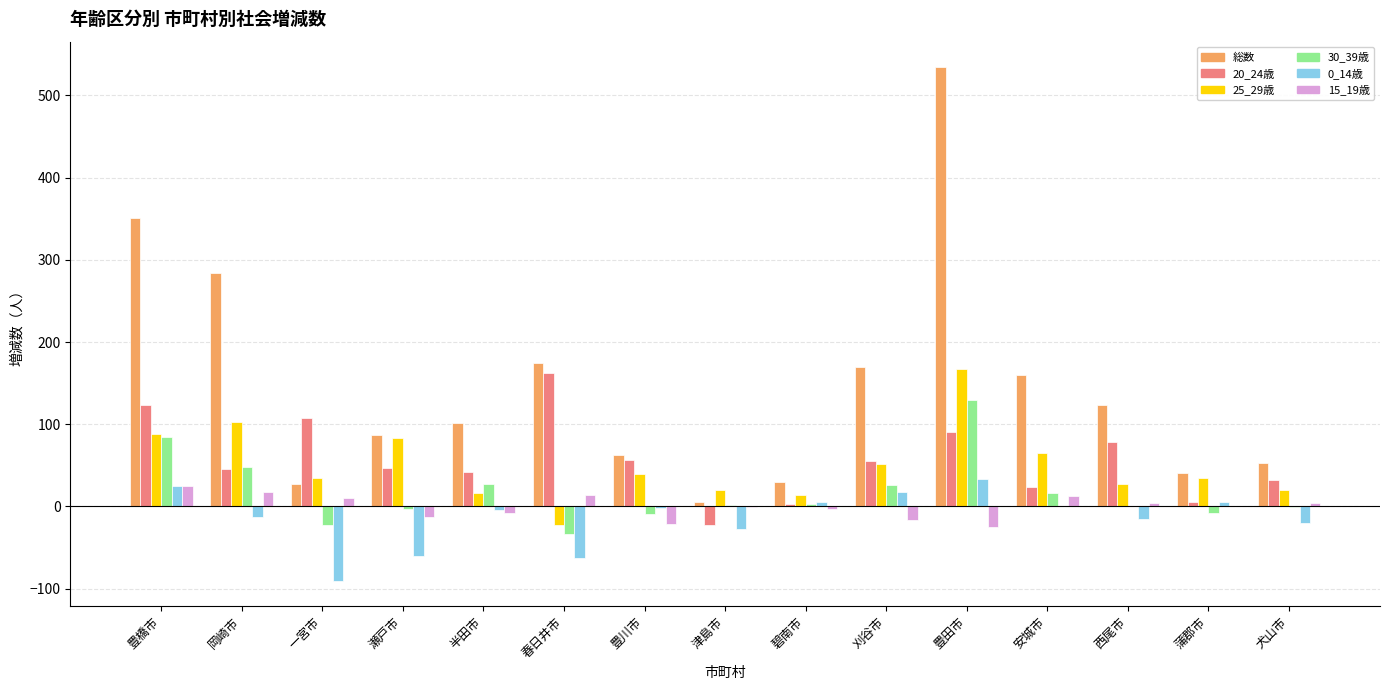

Which series changed the most between 豊橋市 and 西尾市?

総数